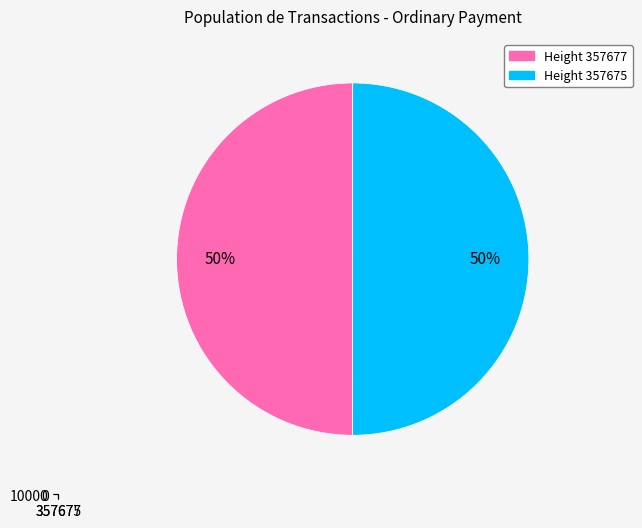

Is it true that 357677 is 50% of the pie?

True